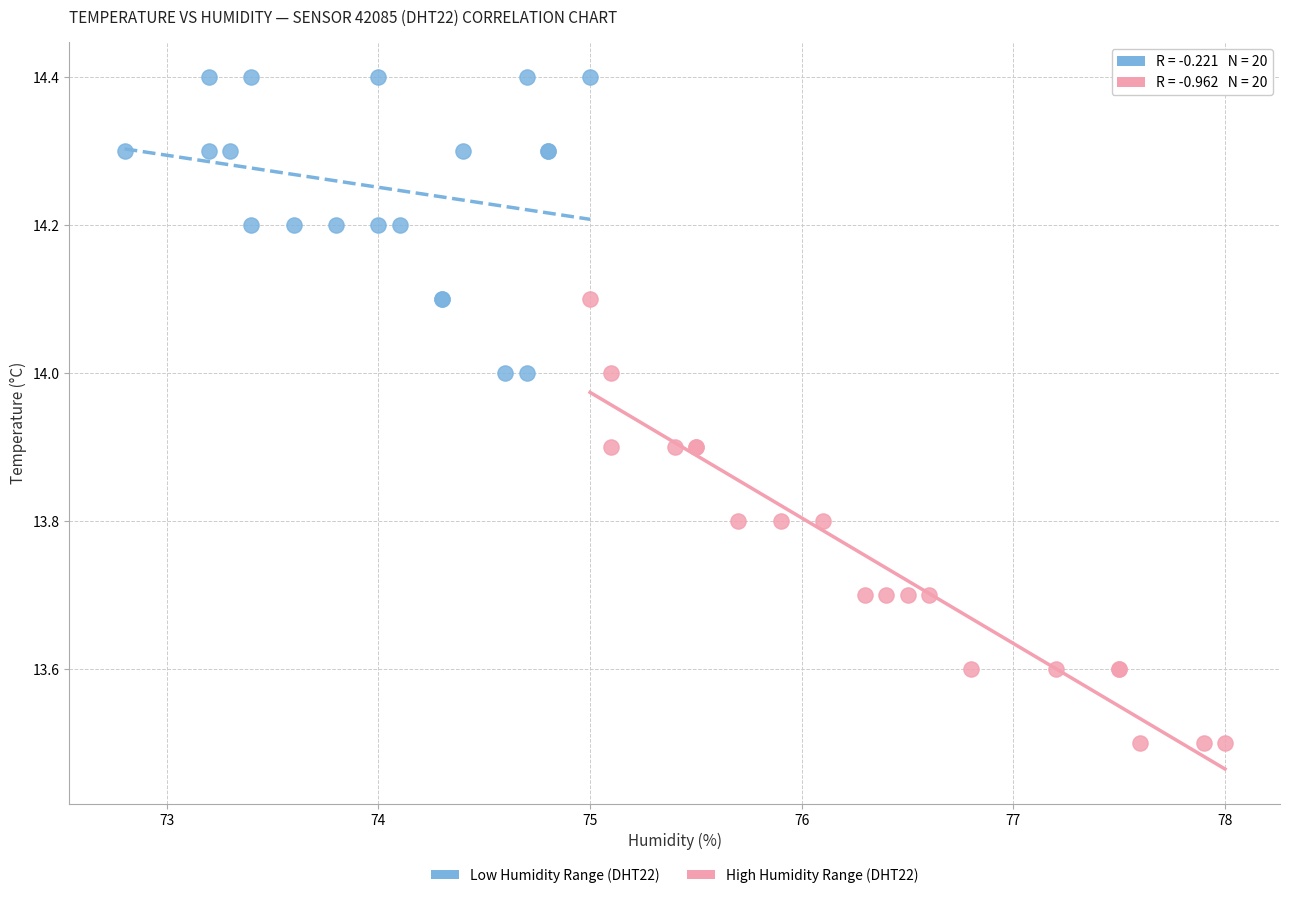

Which series contains the highest Y value?

Low Humidity Range (DHT22)